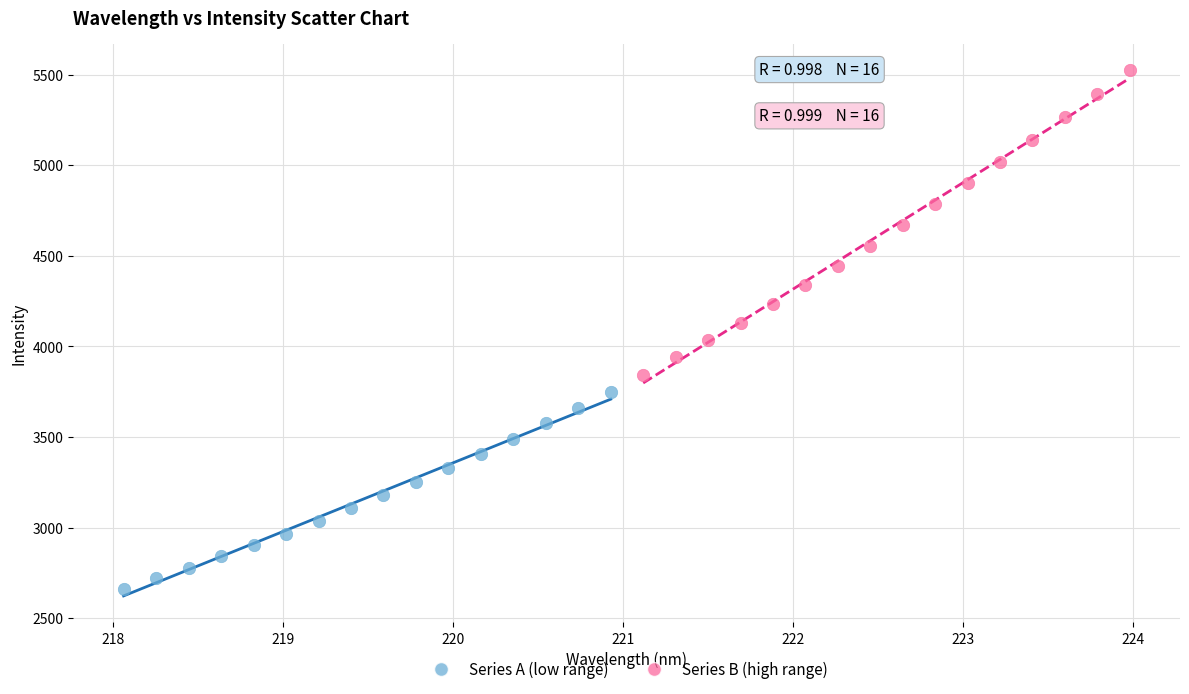

What are all the series names shown in the legend?

Series A (low range), Series B (high range)